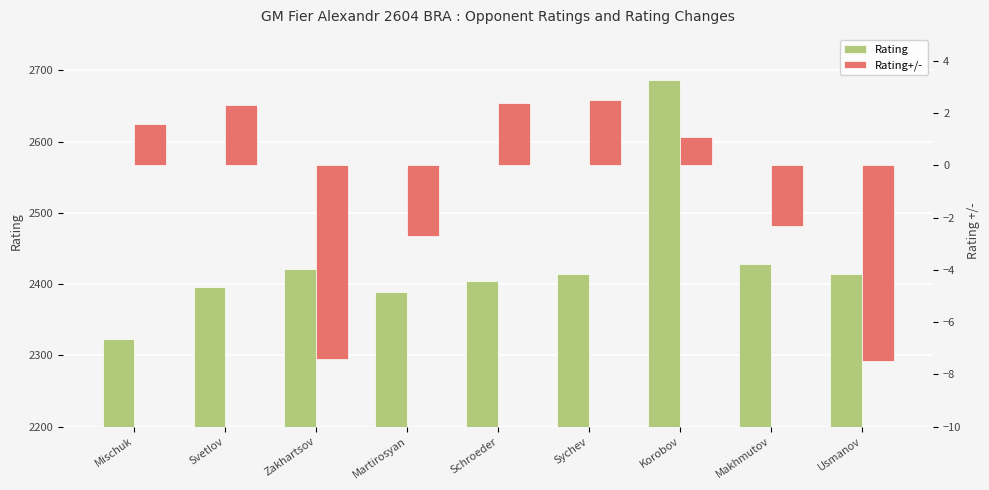

What is the label of the 3rd bar from the left?

Zakhartsov